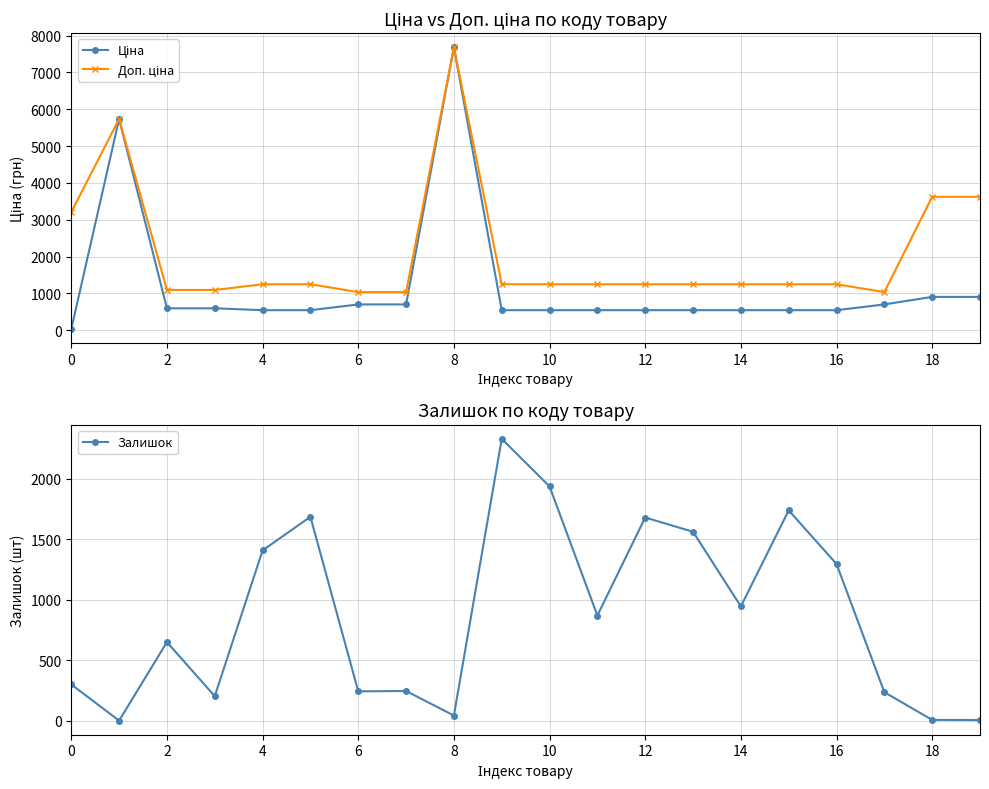

What is the label of the 15th point from the left?

14